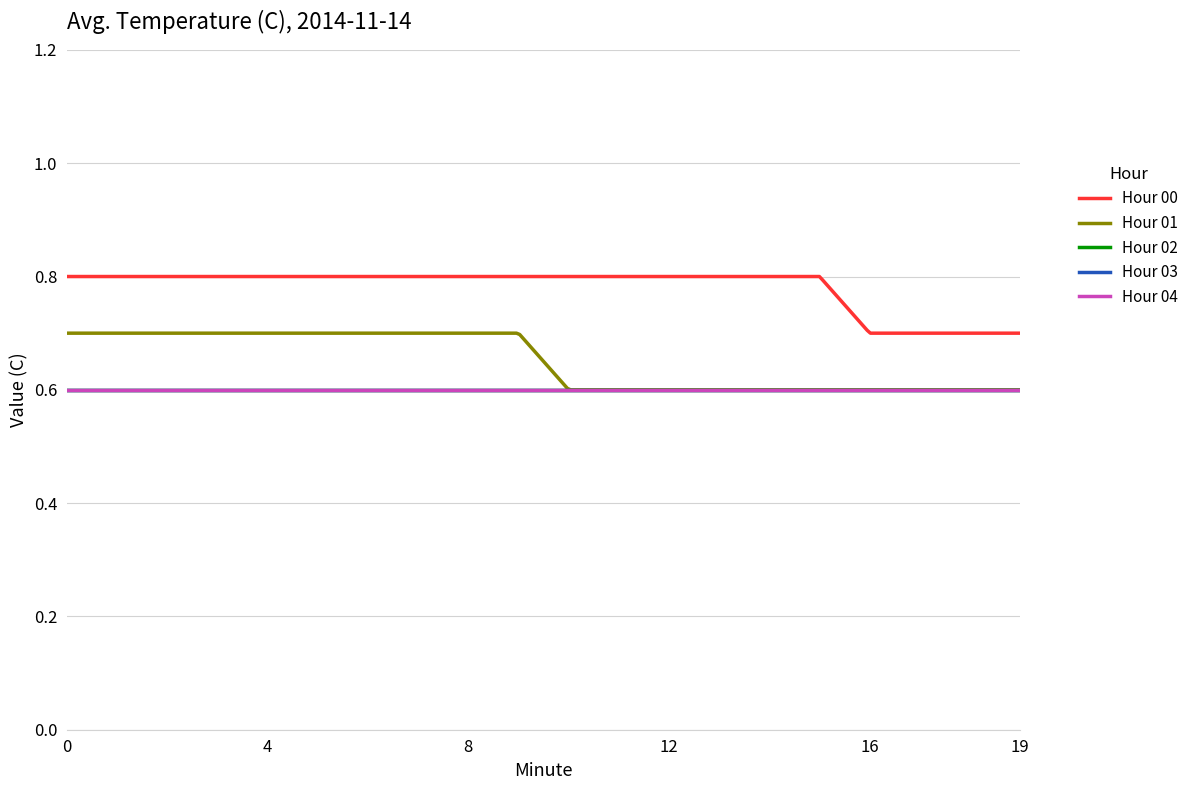

At how many categories does at least one series exceed 0?

20